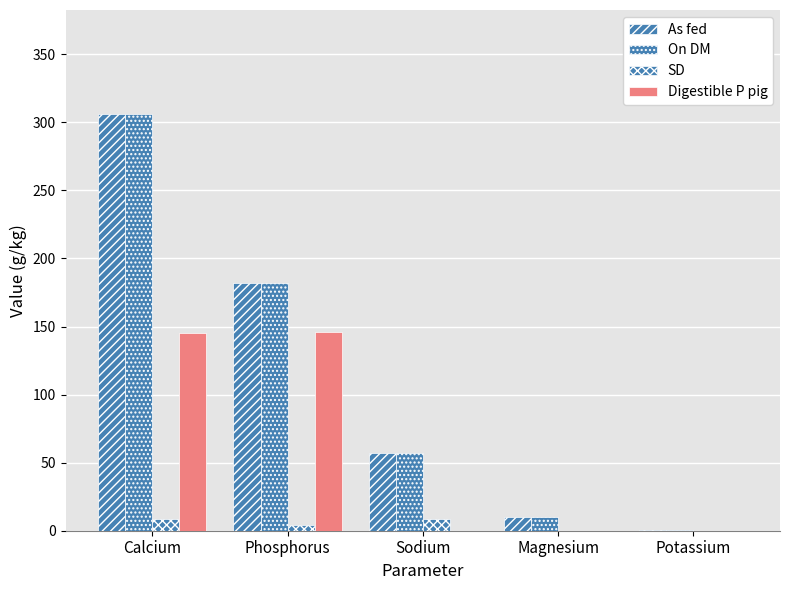

What is the label of the 4th bar from the left?

Magnesium